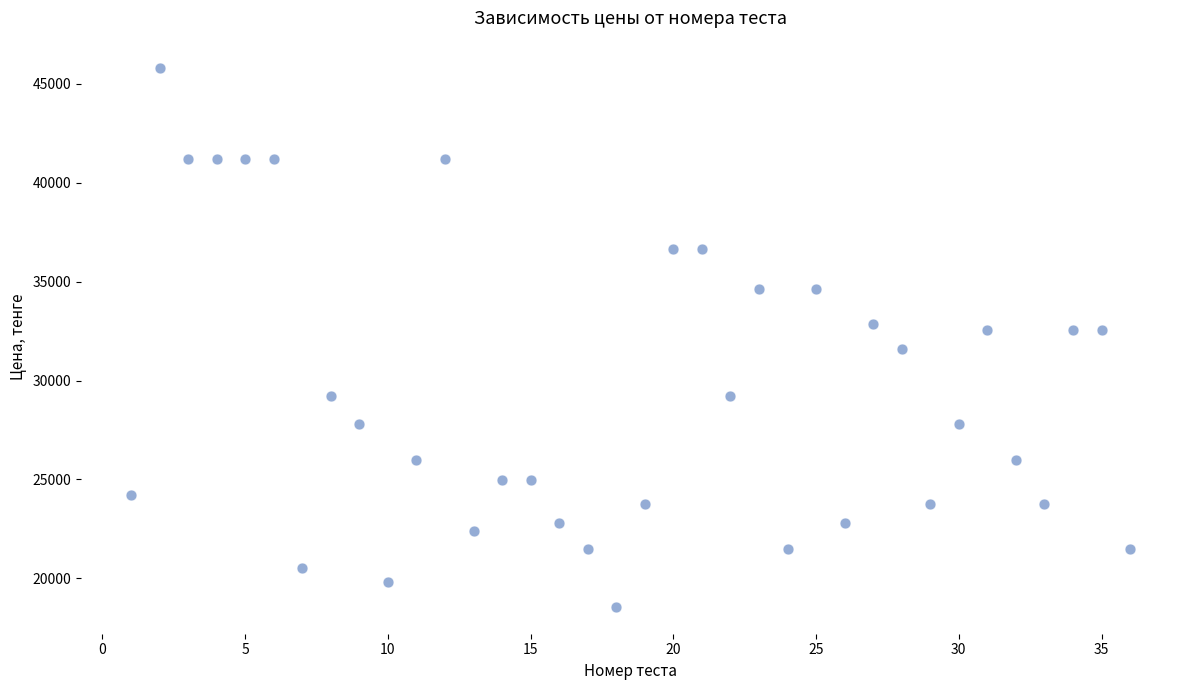

What is the range of Y values (max minus min)?

27260